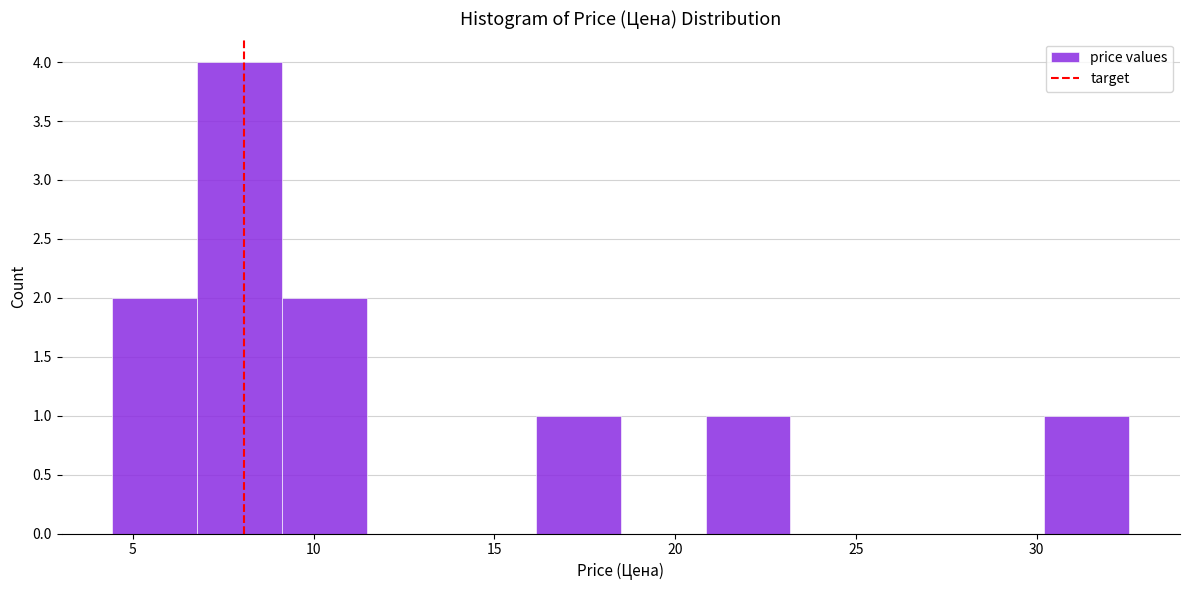

Over which range of the x-axis is the bar tallest?

7.0 to 9.0